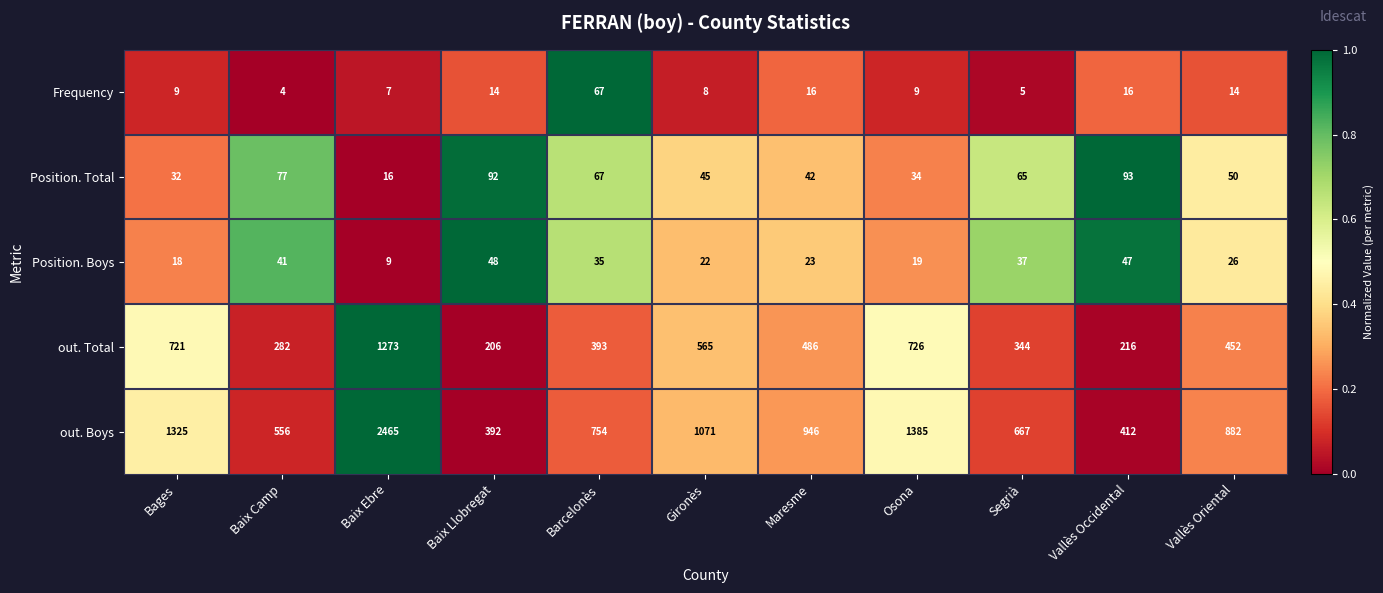

What is the sum of the Position. Total values at Segrià and Vallès Oriental?

115